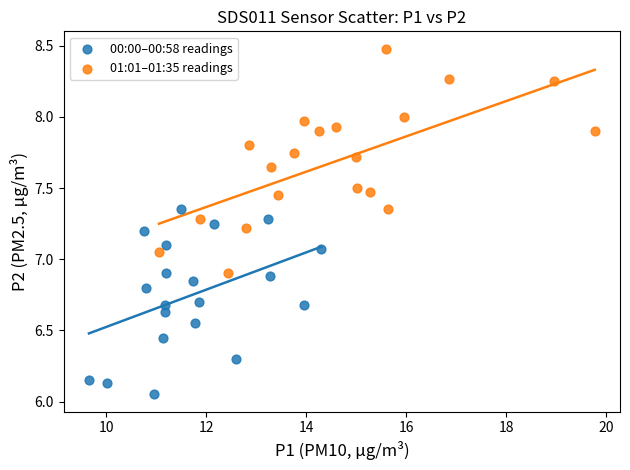

Which series reaches the maximum Y coordinate?

01:01–01:35 readings